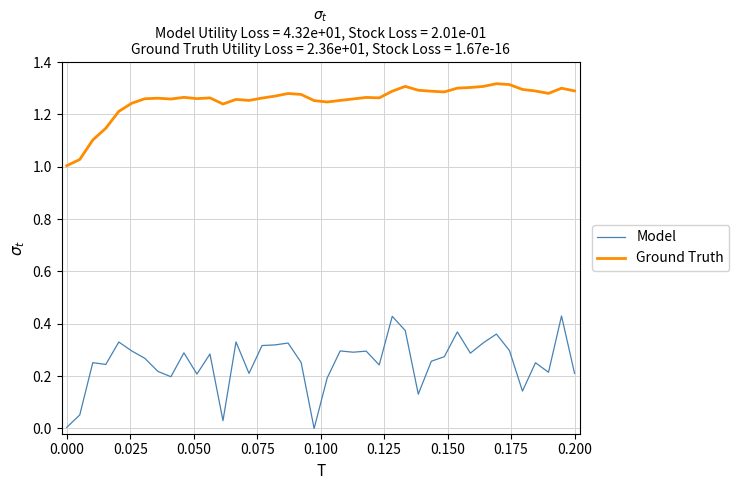

In Model, how many points are higher than both neighbors (excluding endpoints)?

13